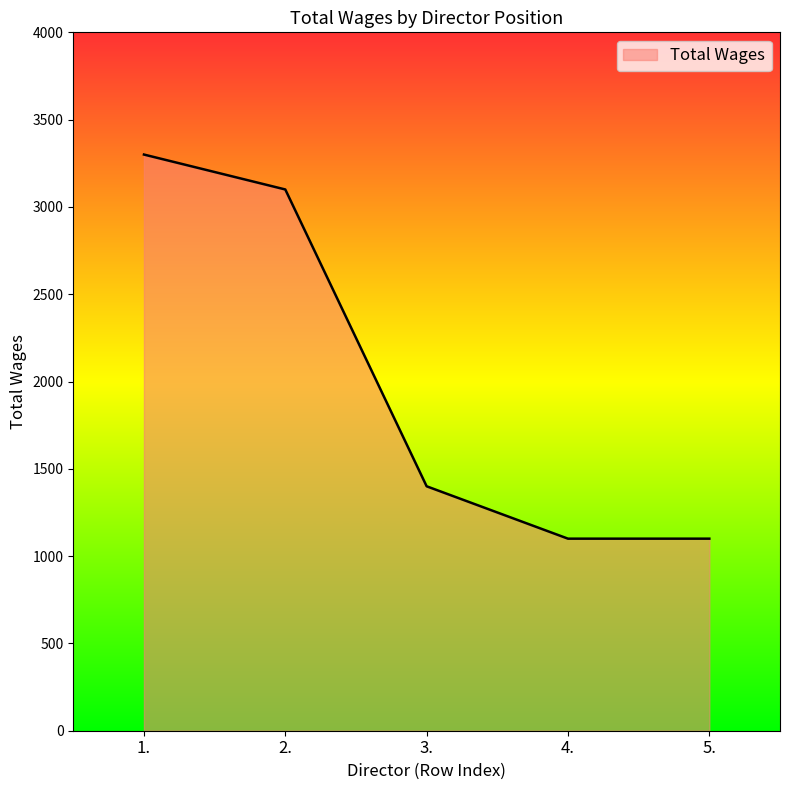

What is the greatest value displayed?

3300